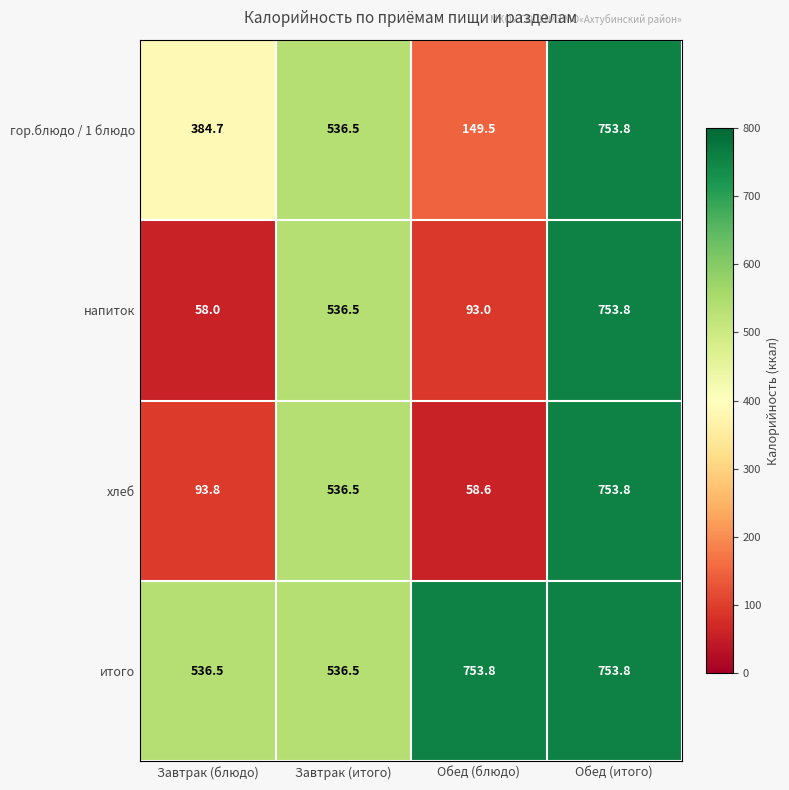

The хлеб series shows 772.7 at Завтрак (итого). True or false?

False